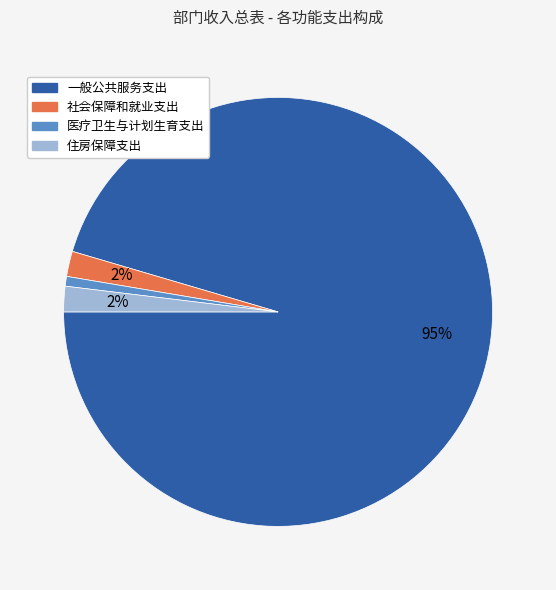

Which slice is the smallest?

医疗卫生与计划生育支出